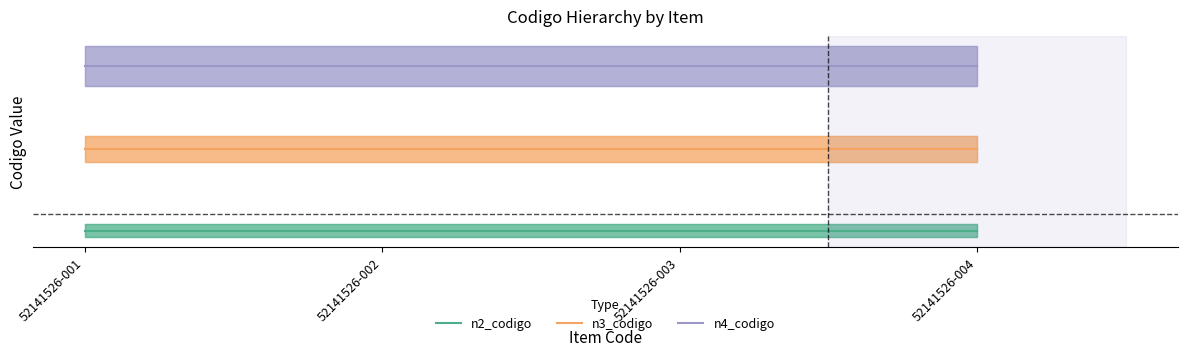

Rank the categories by n3_codigo value from highest to lowest.

52141526-001, 52141526-002, 52141526-003, 52141526-004